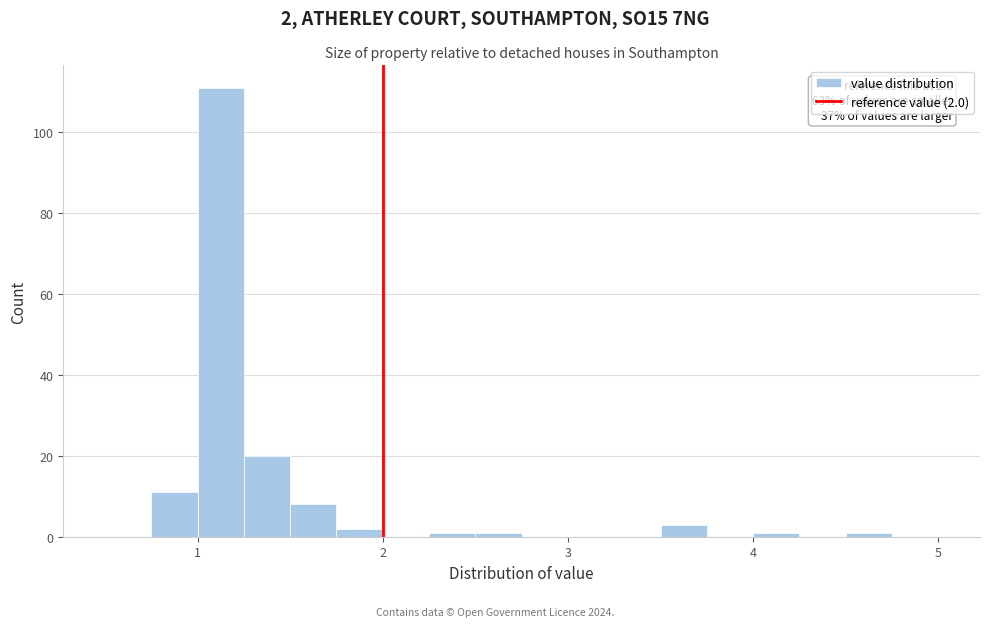

Read against the x-axis, roughly where is the centre of the tallest bar?

1.1